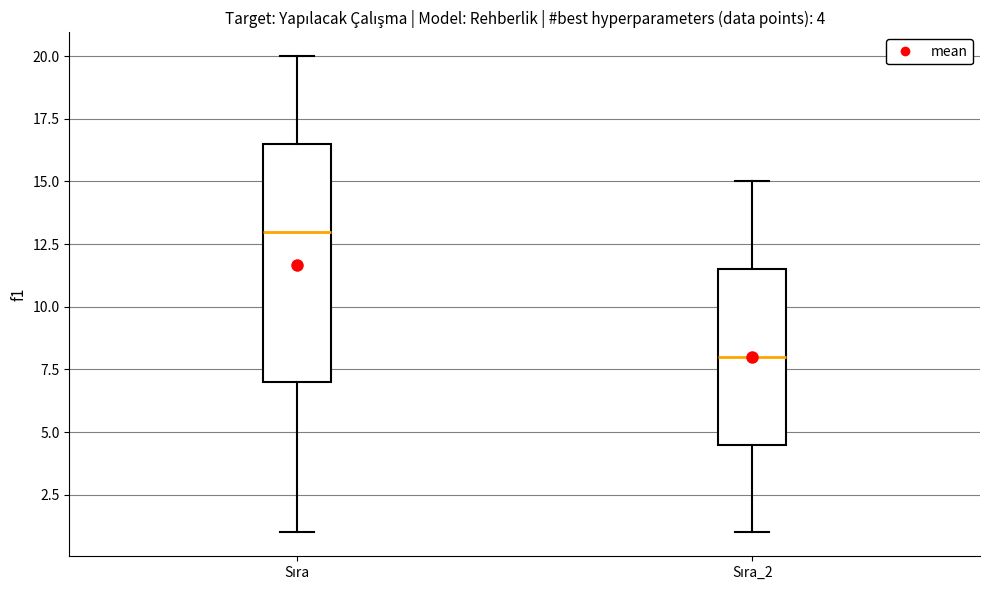

Which box's median line is the highest?

Sıra